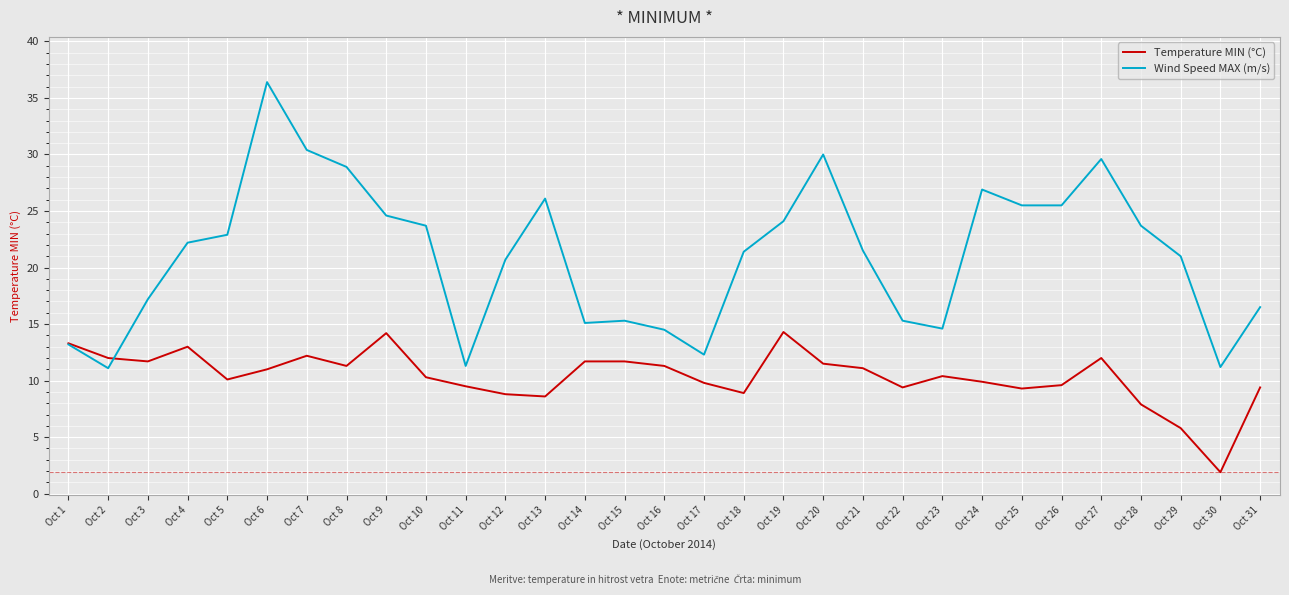

How many series are shown in this chart?

2